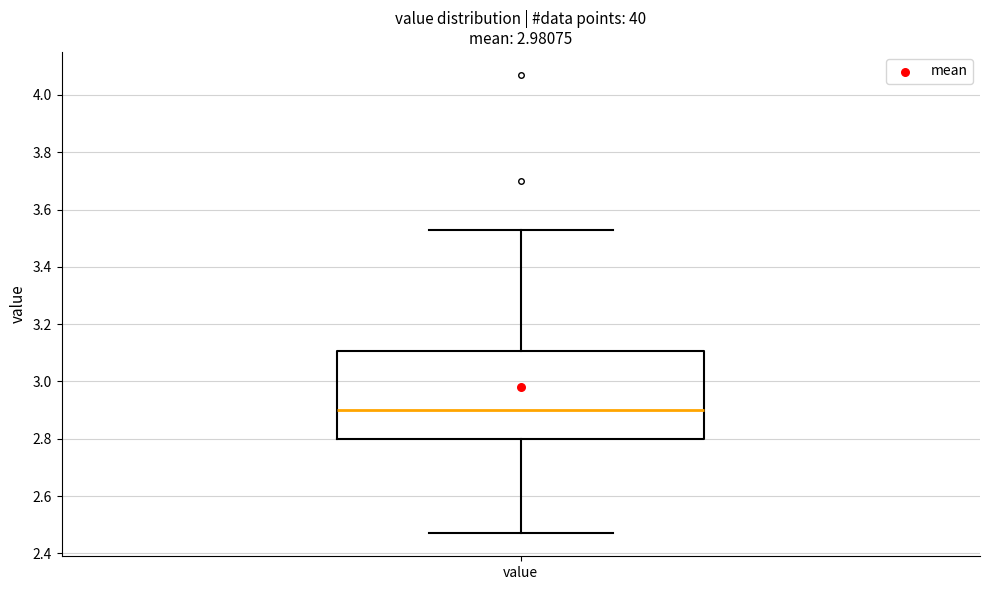

Transcribe this box plot: give where the median line is, the range the box spans, and where the two whiskers end, as read against the y-axis. The values are not printed on the chart, so give them approximately, as read against the axis.

median 2.90, box 2.80 to 3.10, whiskers 2.48 to 3.54